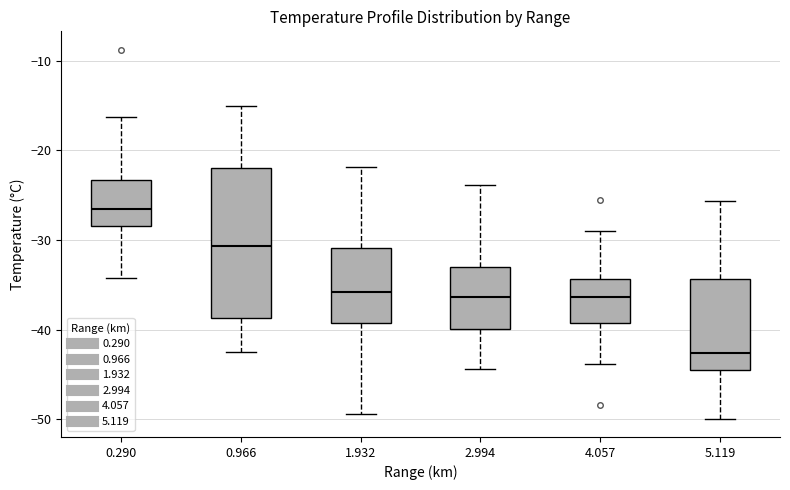

Comparing the boxes themselves (not the whiskers), which one is the tallest?

0.966